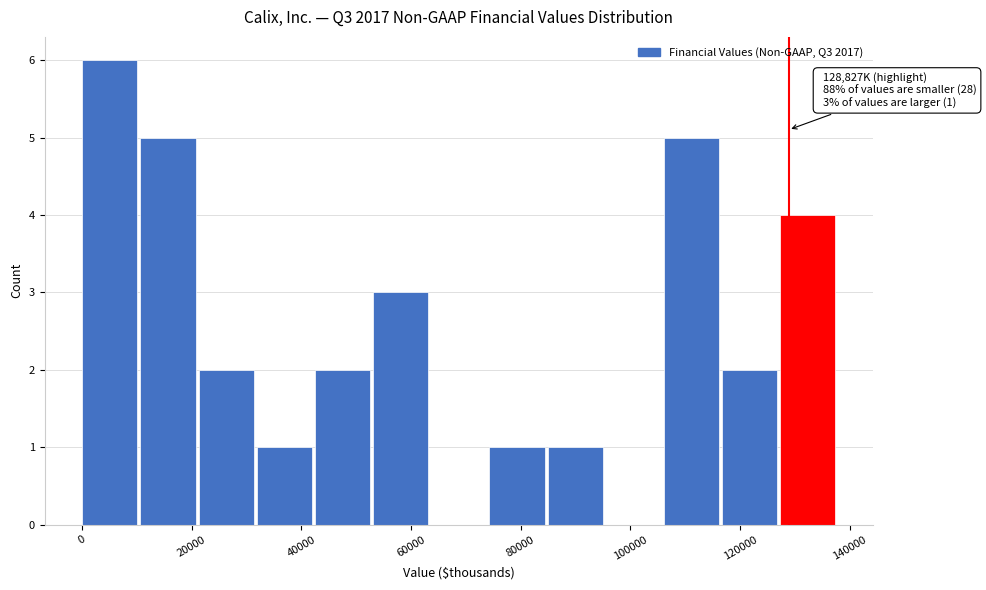

Which range on the x-axis has the tallest bar?

0 to 10000